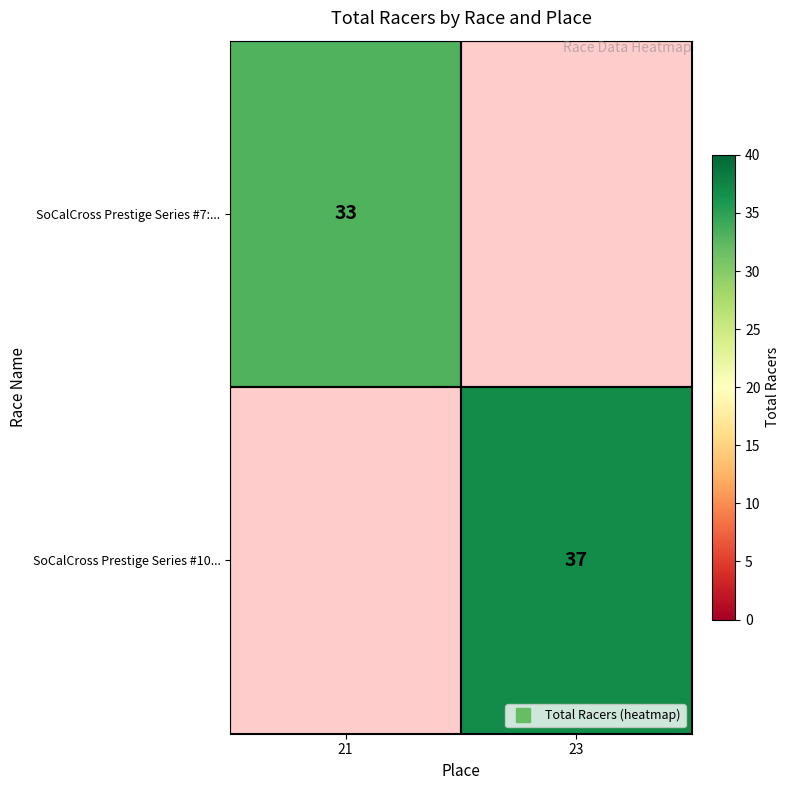

List the labels in order of SoCalCross Prestige Series #7:... value, smallest first.

21, 23